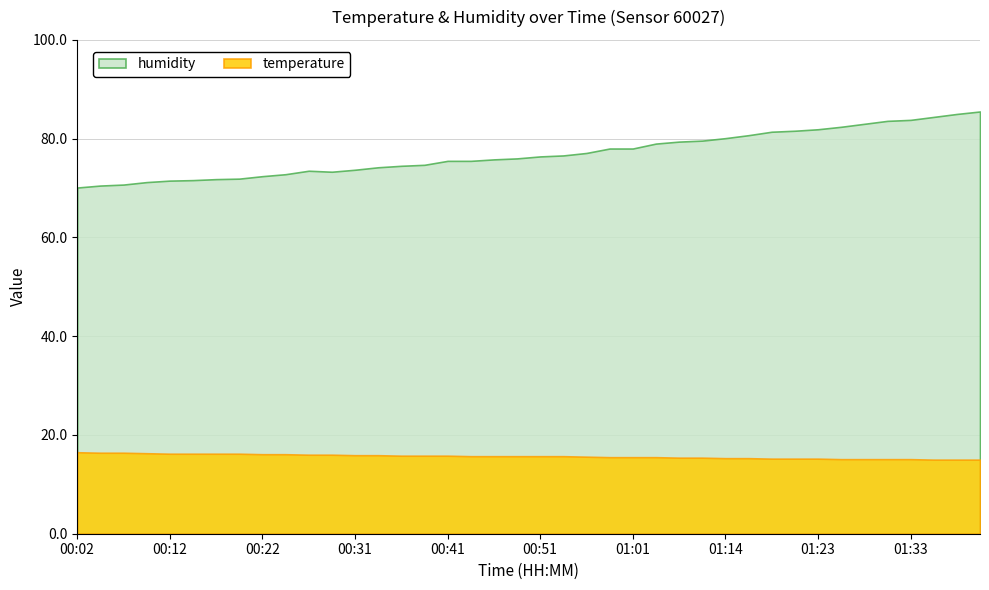

What is the maximum value for temperature?

16.5